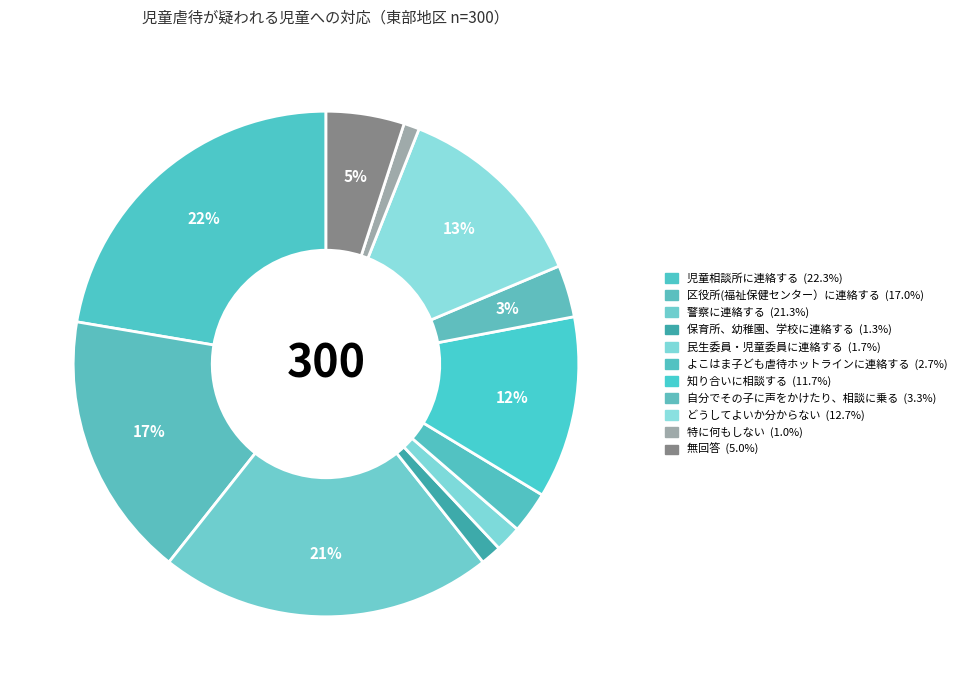

Which slice is the smallest?

特に何もしない